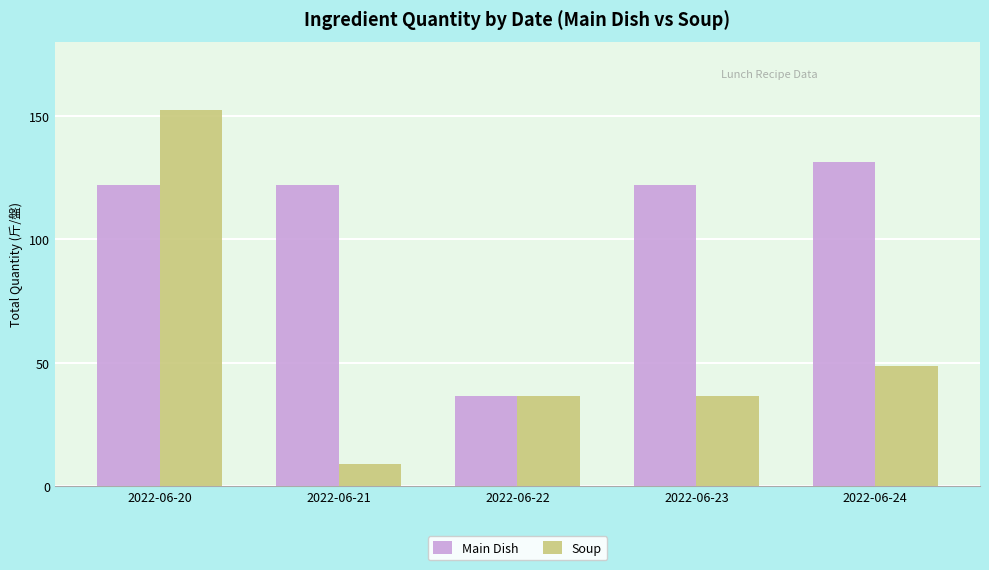

Is the value of Soup at 2022-06-24 greater than the value of Main Dish at 2022-06-23?

No